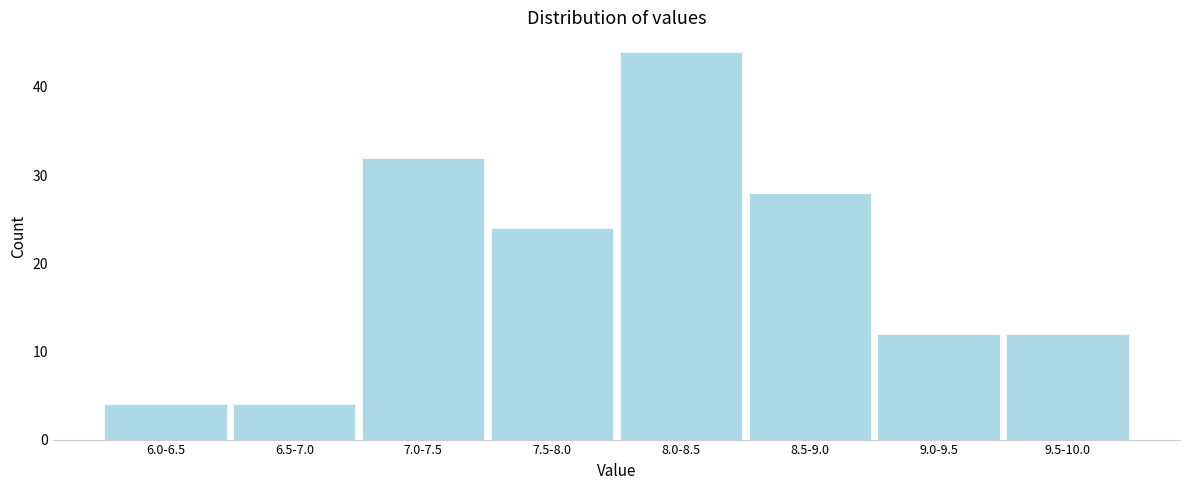

Reading left to right, transcribe all the data shown in this chart.

6.0-6.5=4	6.5-7.0=4	7.0-7.5=32	7.5-8.0=24	8.0-8.5=44	8.5-9.0=28	9.0-9.5=12	9.5-10.0=12